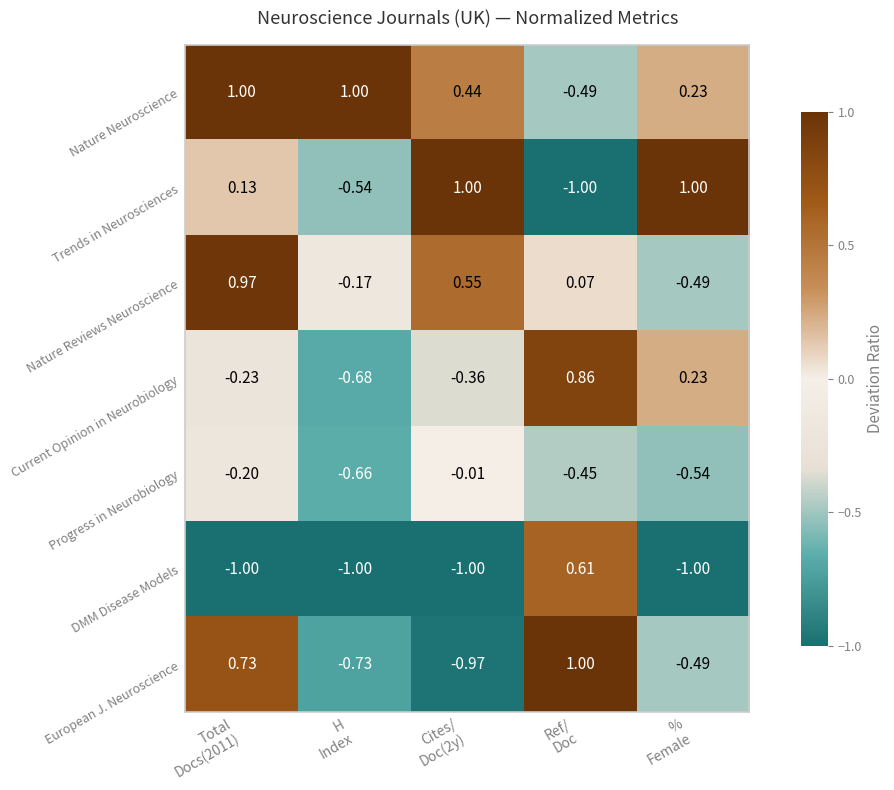

Which series has the largest total across all categories?

Nature Neuroscience